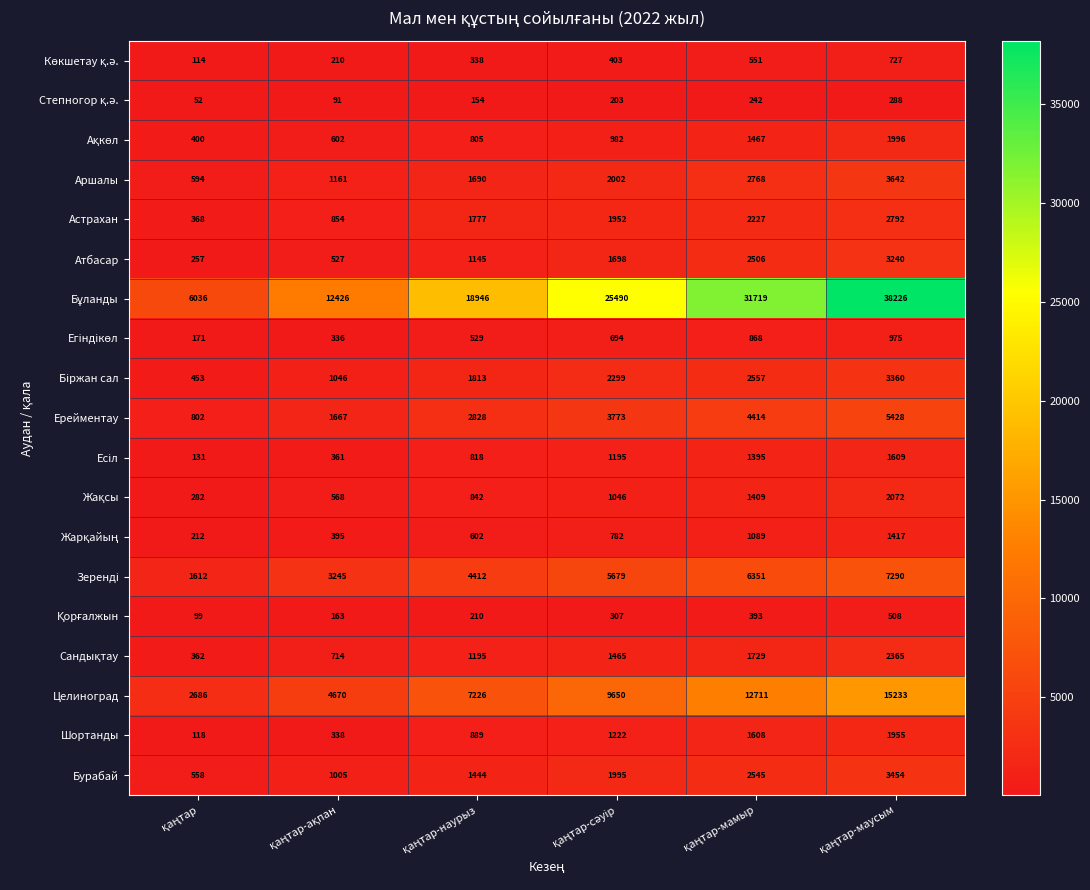

At how many categories does at least one series exceed 31680?

2